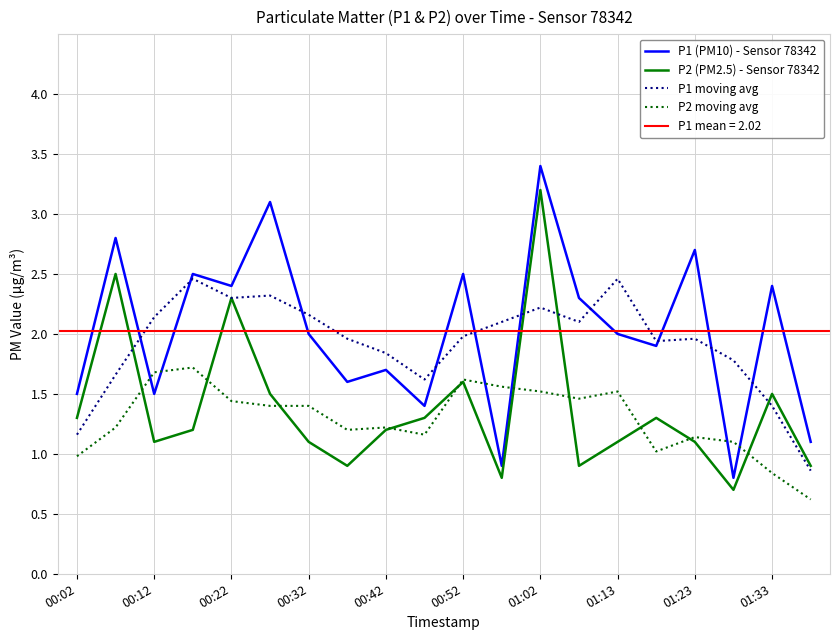

Which series has the largest total across all categories?

P1 (PM10) - Sensor 78342